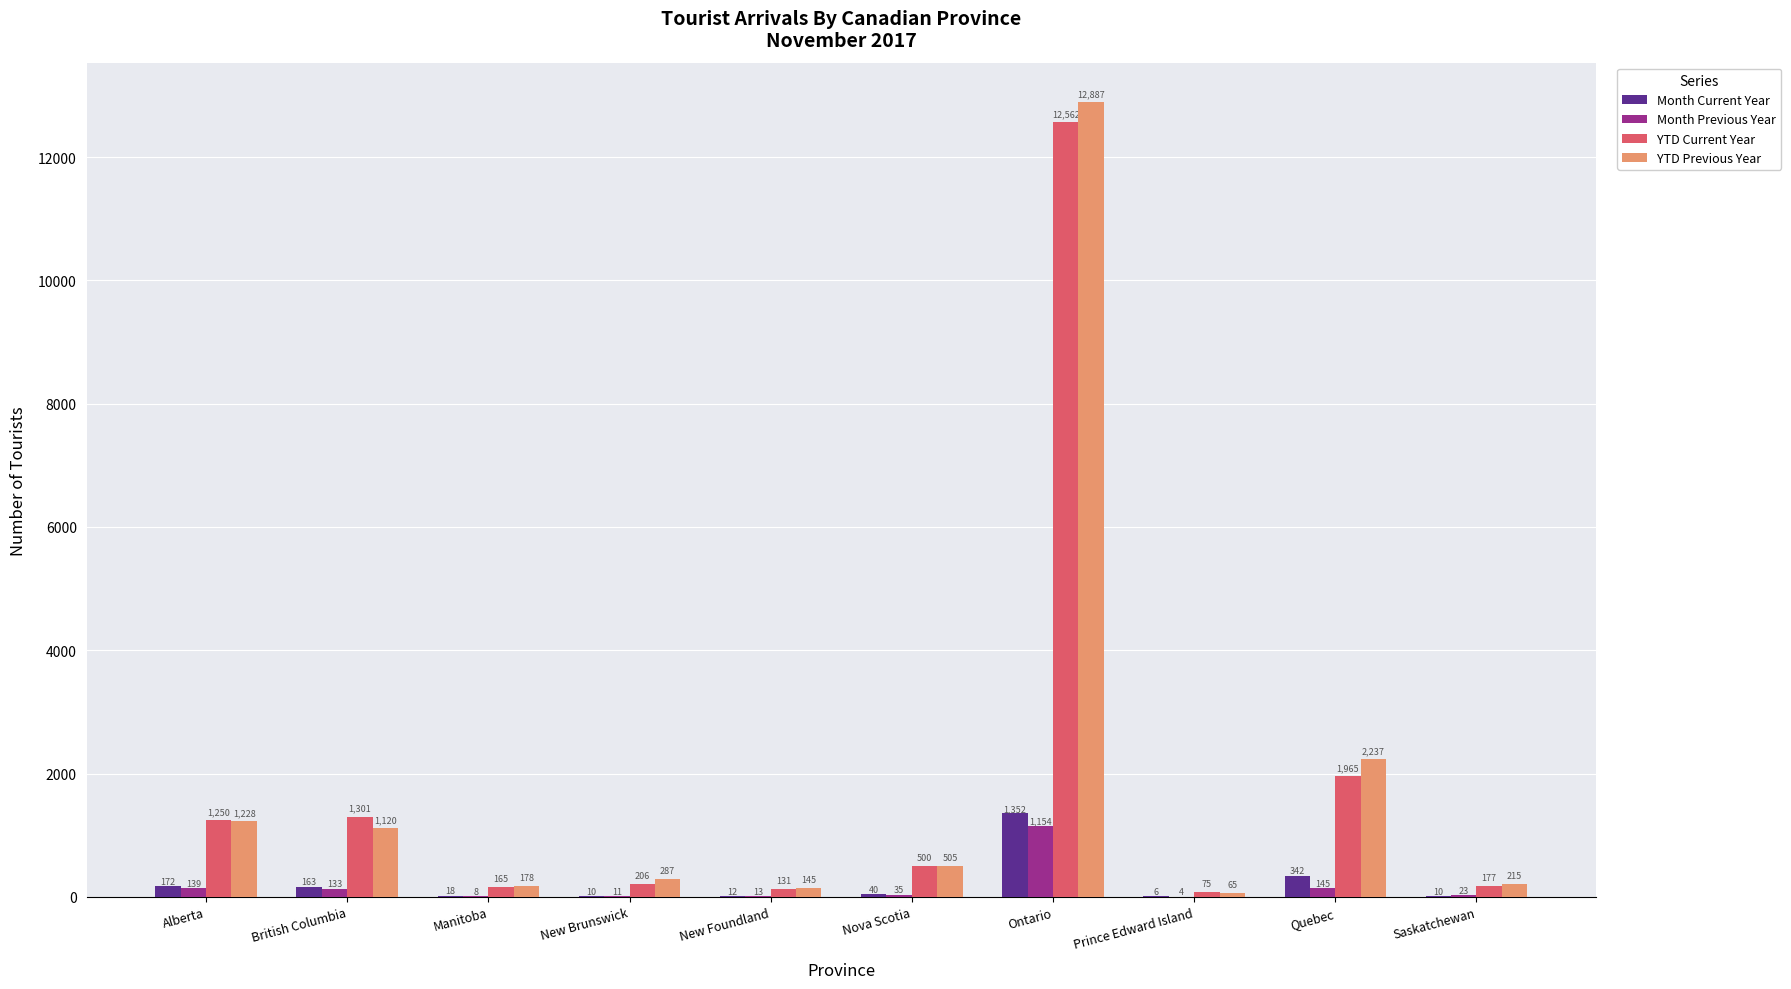

True or false: Month Current Year has a value of 342 at Quebec.

True